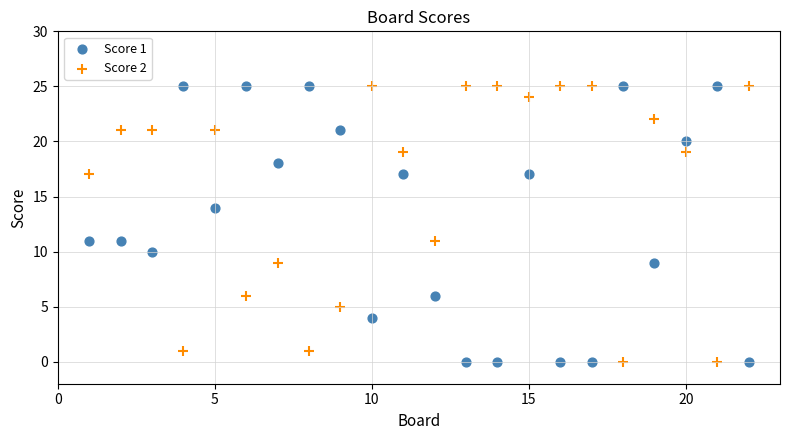

What is the X range (max minus min) for the scatter plot?

21